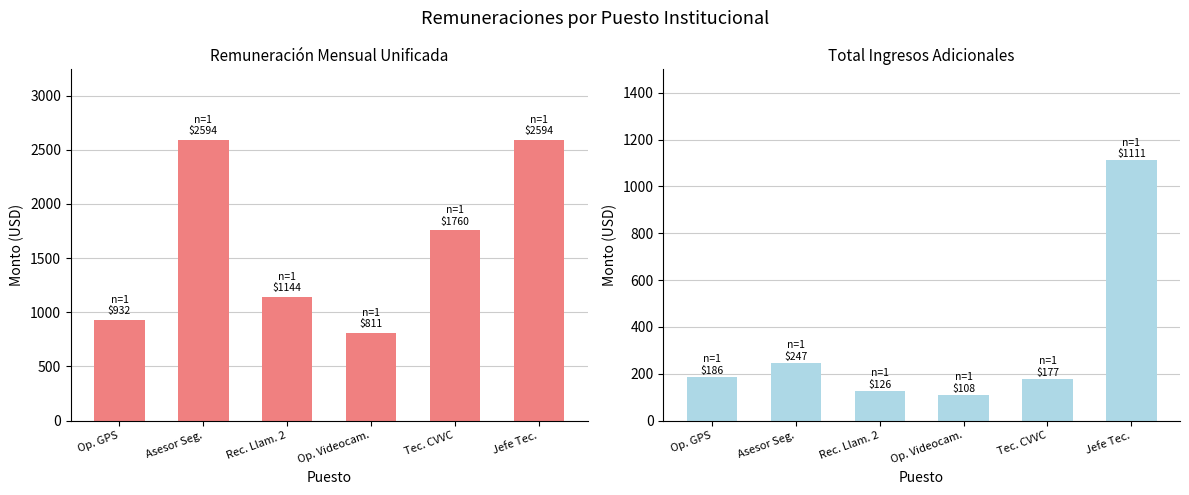

What is the difference between the maximum and second lowest values in the Total ingresos adicionales series?

985.3